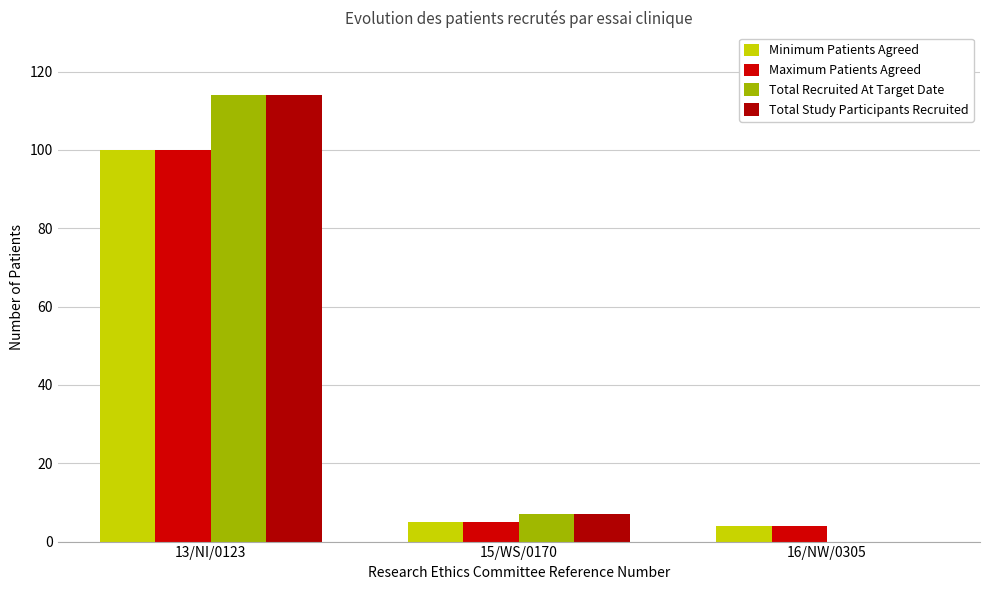

Between 13/NI/0123 and 16/NW/0305, which is larger?

13/NI/0123